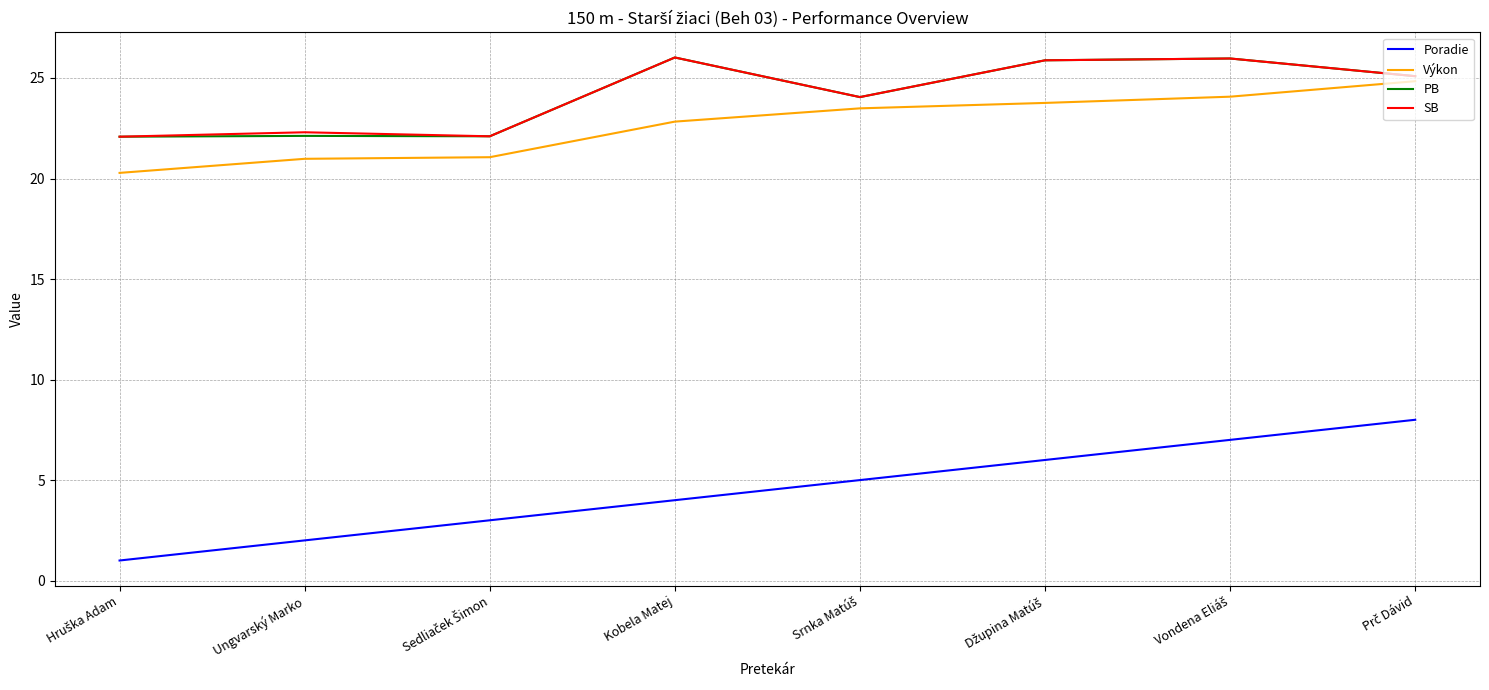

What is the difference between the highest and lowest values at Ungvarský Marko?

20.3